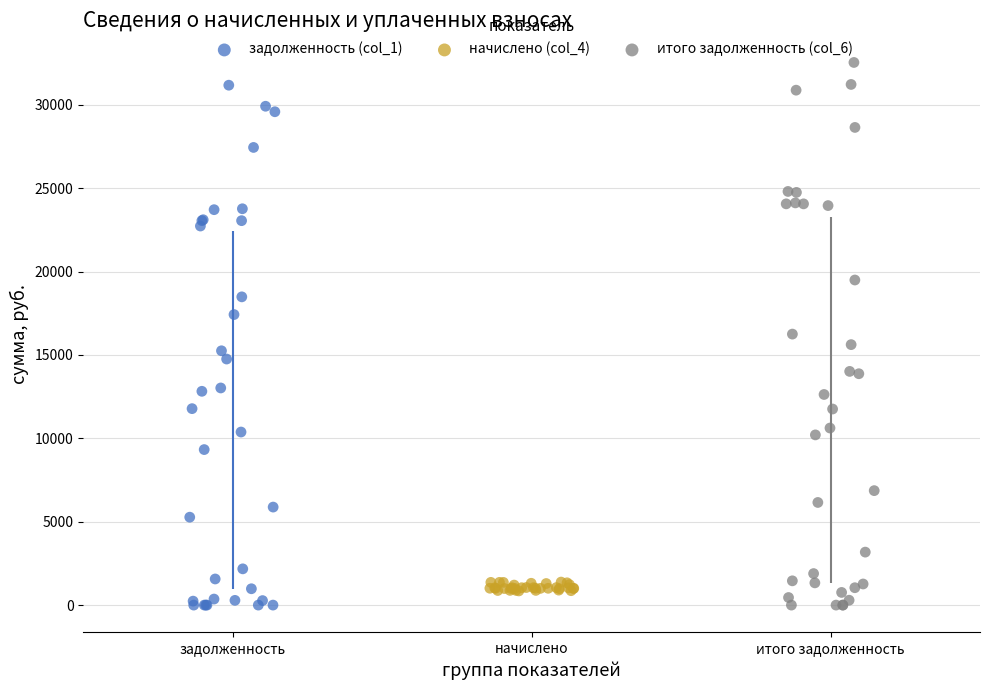

What are all the series names shown in the legend?

задолженность (col_1), начислено (col_4), итого задолженность (col_6)